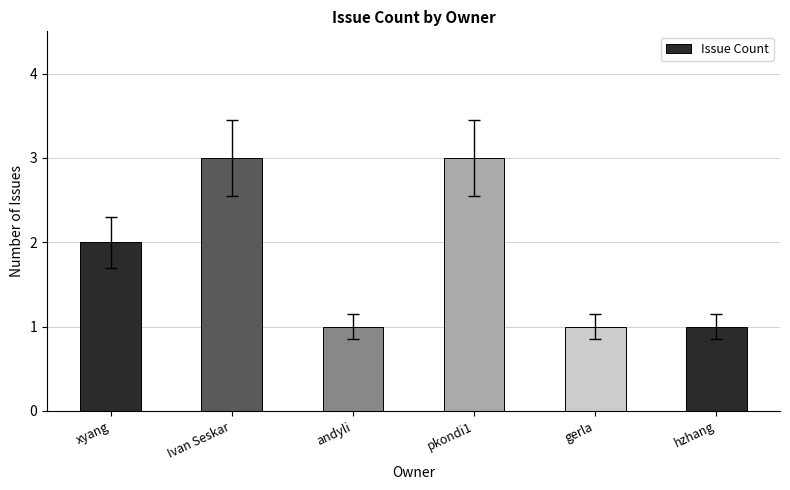

Reading left to right, extract all data points from this chart.

2	3	1	3	1	1